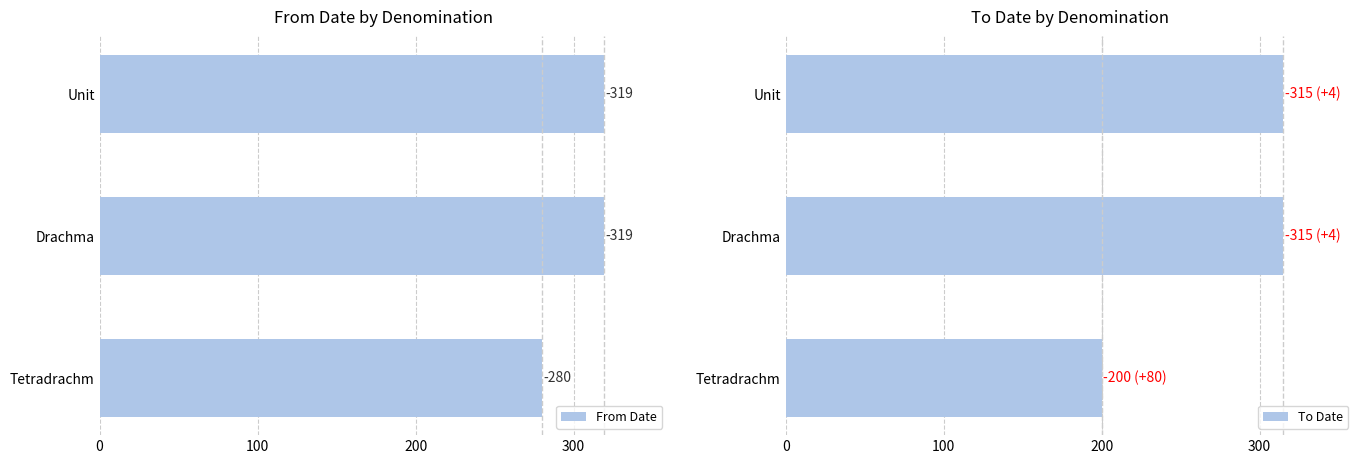

What are all the series names shown in the legend?

From Date, To Date